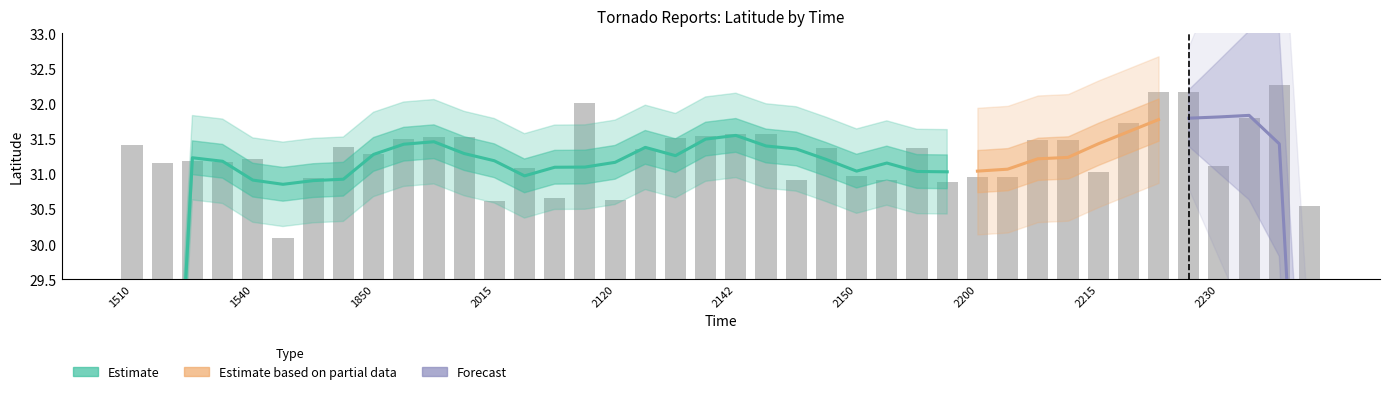

Reading left to right, extract all data points from this chart.

31.4	31.2	31.2	31.2	31.2	30.1	30.9	31.4	31.3	31.5	31.5	31.5	30.6	31.1	30.7	32.0	30.6	31.4	31.5	31.5	31.6	31.6	30.9	31.4	31.0	30.9	31.4	30.9	30.9	30.9	31.5	31.5	31.0	31.7	32.2	32.2	31.1	31.8	32.3	30.6